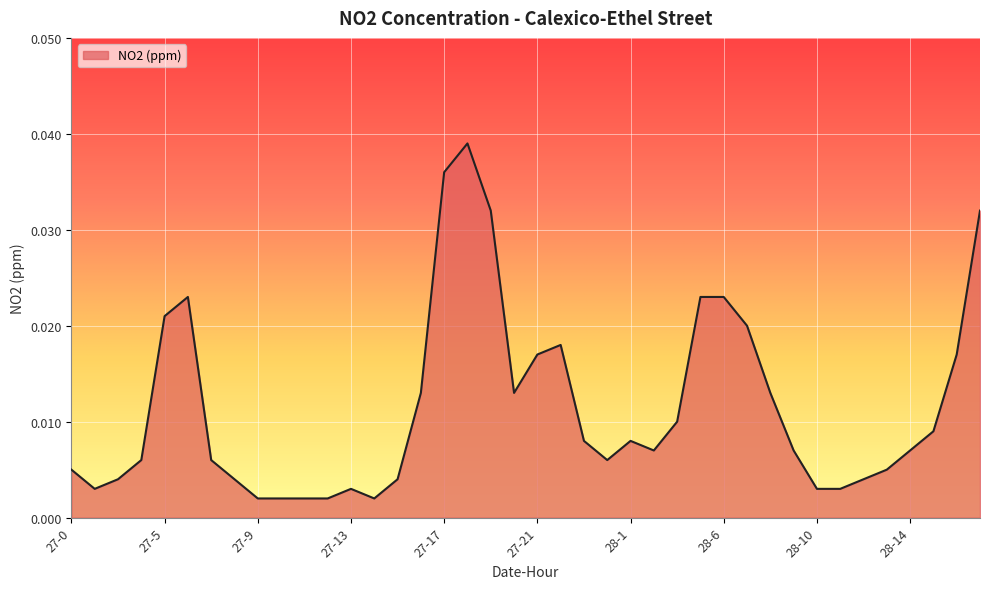

What is the sum of all values?

0.5